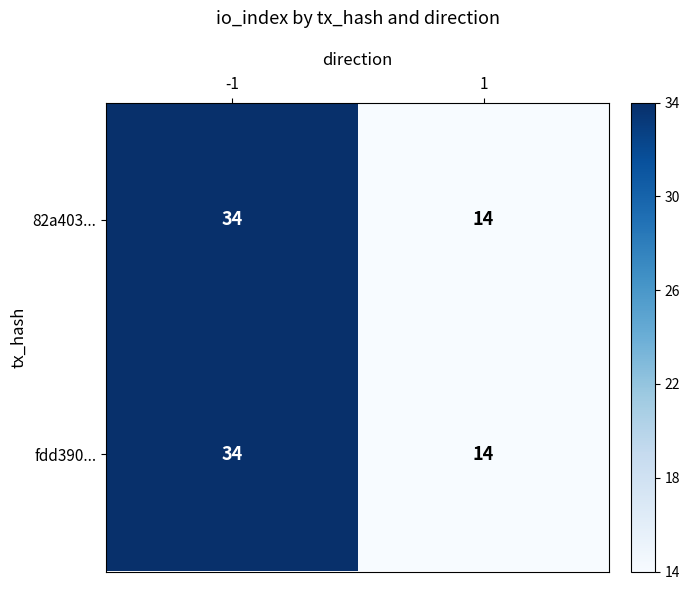

True or false: fdd390... has a value of 53 at -1.

False